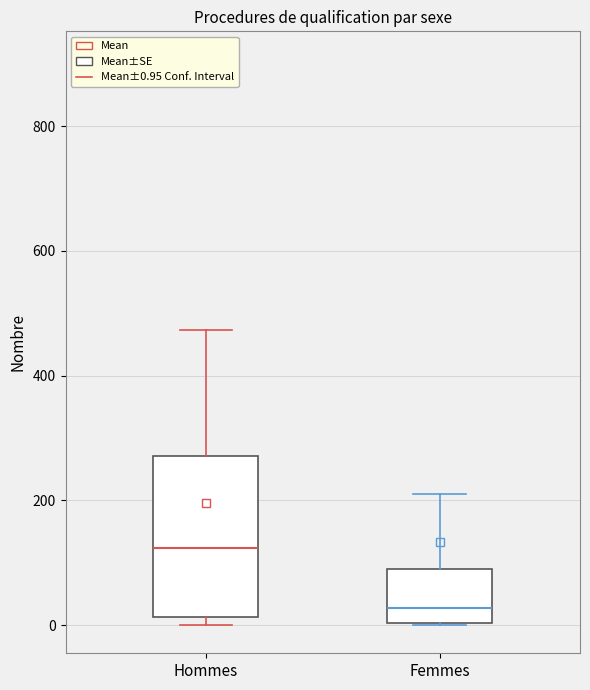

Reading left to right, read every box against the y-axis: the position of its median line, the range the box covers, and the ends of its whiskers. The values are not printed on the chart, so give them approximately, as read against the axis.

Hommes: median 120, box 20 to 280, whiskers 0 to 480
Femmes: median 20, box 0 to 100, whiskers 0 to 220